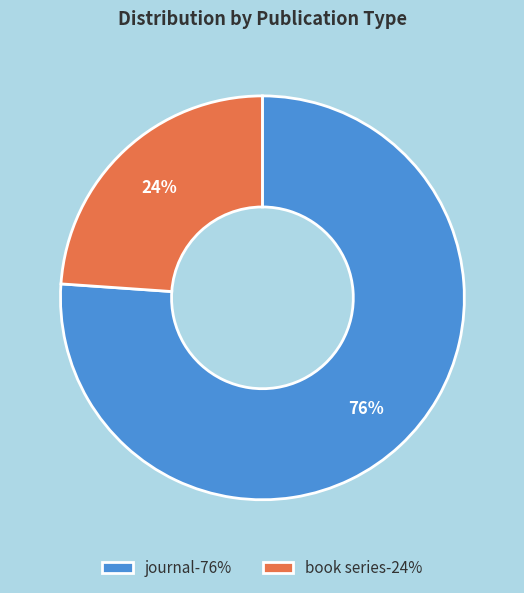

Is the sum of book series-24% and journal-76% greater than half?

Yes